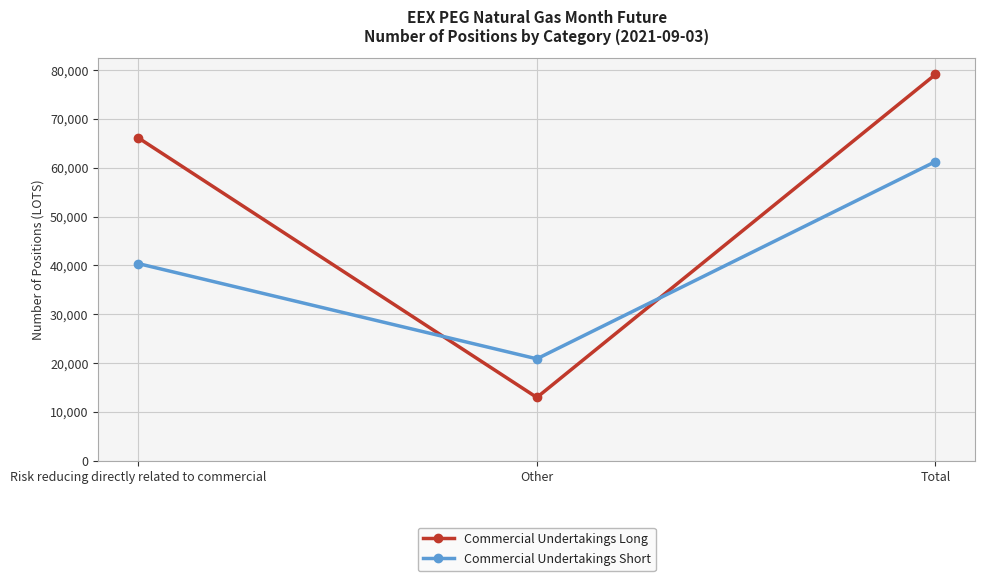

What is the maximum value for Commercial Undertakings Short?

61276.5